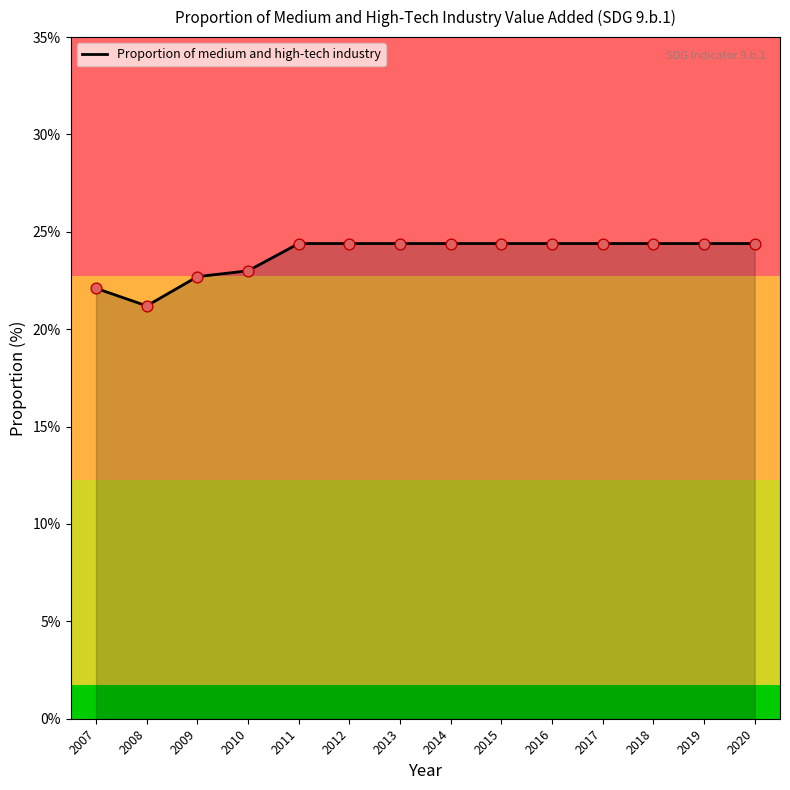

What is the ratio of the value at 2018 to the value at 2019?

1.0